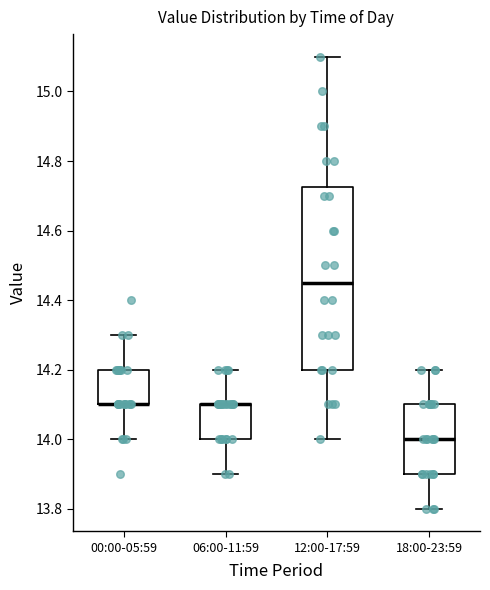

Reading left to right, read every box against the y-axis: the position of its median line, the range the box covers, and the ends of its whiskers. The values are not printed on the chart, so give them approximately, as read against the axis.

00:00-05:59: median 14.10 (drawn on the box's lower edge), box 14.10 to 14.20, whiskers 14.00 to 14.30
06:00-11:59: median 14.10 (drawn on the box's upper edge), box 14.00 to 14.10, whiskers 13.90 to 14.20
12:00-17:59: median 14.46, box 14.20 to 14.72, whiskers 14.00 to 15.10
18:00-23:59: median 14.00, box 13.90 to 14.10, whiskers 13.80 to 14.20